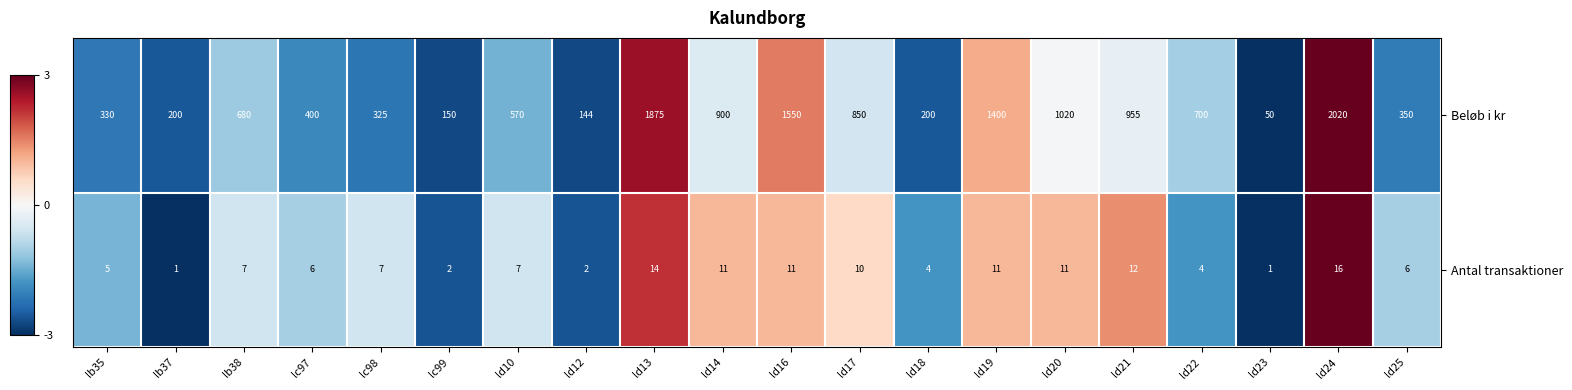

What is the average value of the Antal transaktioner series?

7